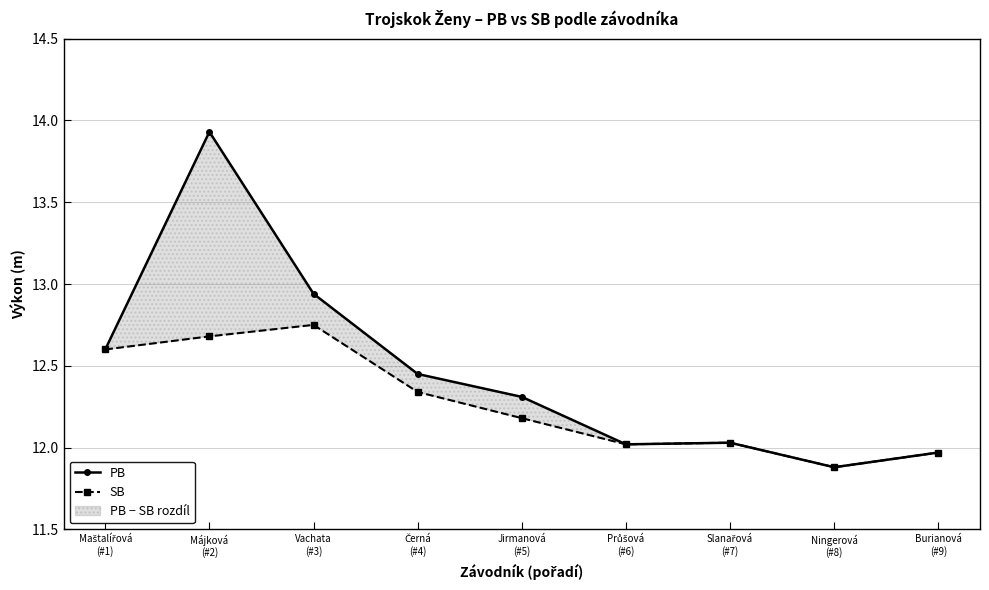

Which series changed the most between Májková
(#2) and Slanařová
(#7)?

PB